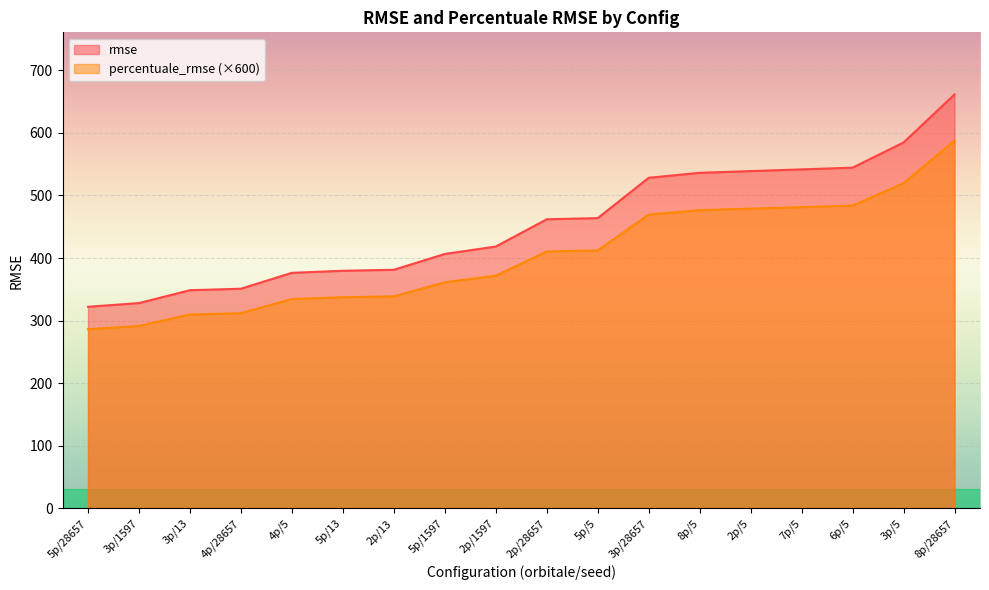

Reading left to right, what are all the values shown in this chart?

rmse: 322.1	328.0	348.6	350.9	376.3	379.6	381.2	406.5	418.4	461.9	463.8	528.2	536.2	538.9	541.6	544.4	584.6	661.4
percentuale_rmse: 286.2	291.5	309.7	311.8	334.4	337.3	338.7	361.2	371.7	410.5	412.1	469.4	476.4	478.8	481.3	483.8	519.5	587.7